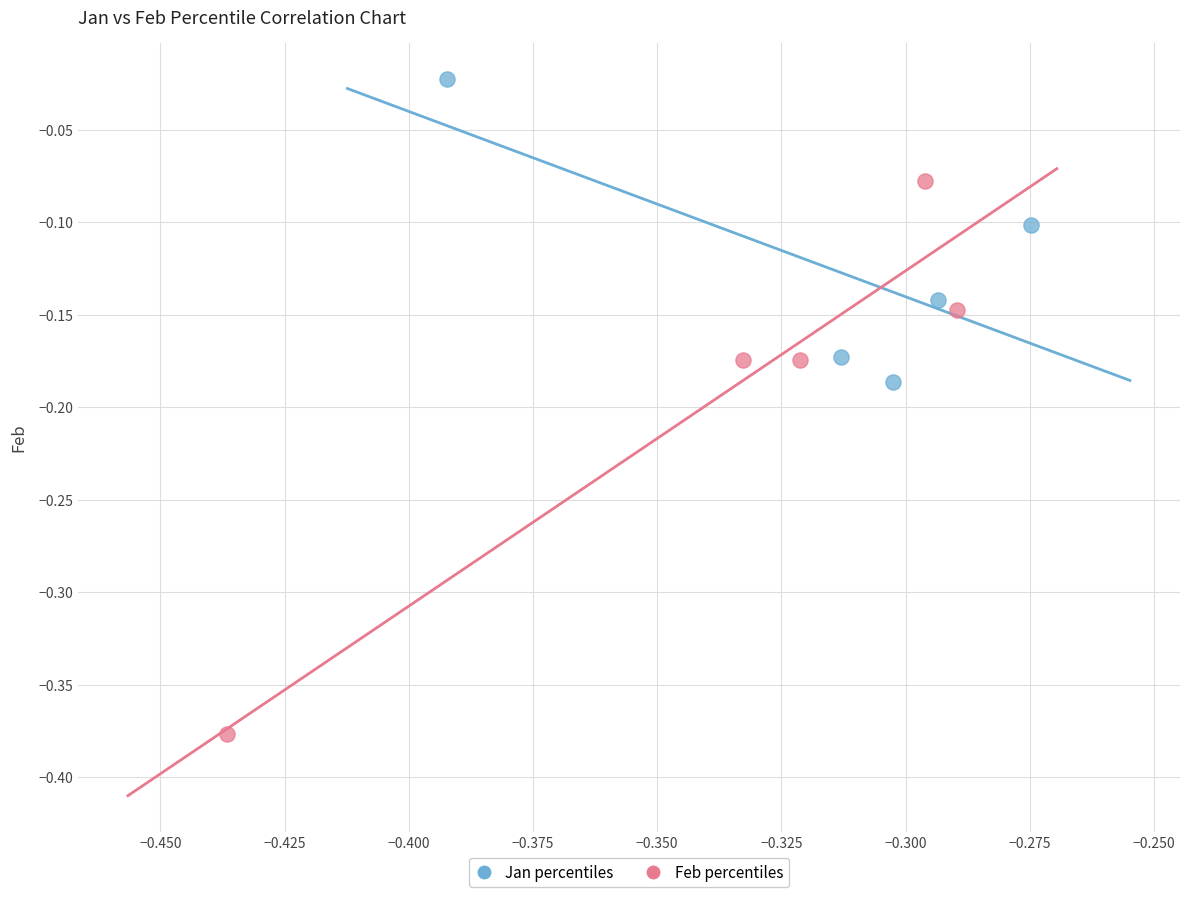

Which series contains the lowest Y value?

Feb percentiles